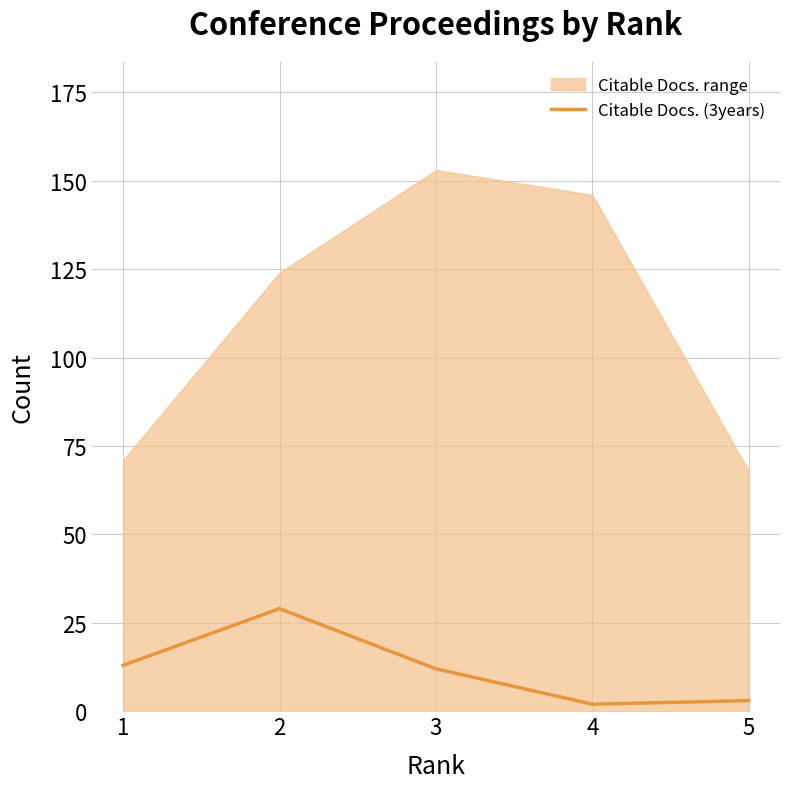

Reading left to right, transcribe all the data shown in this chart.

13	29	12	2	3